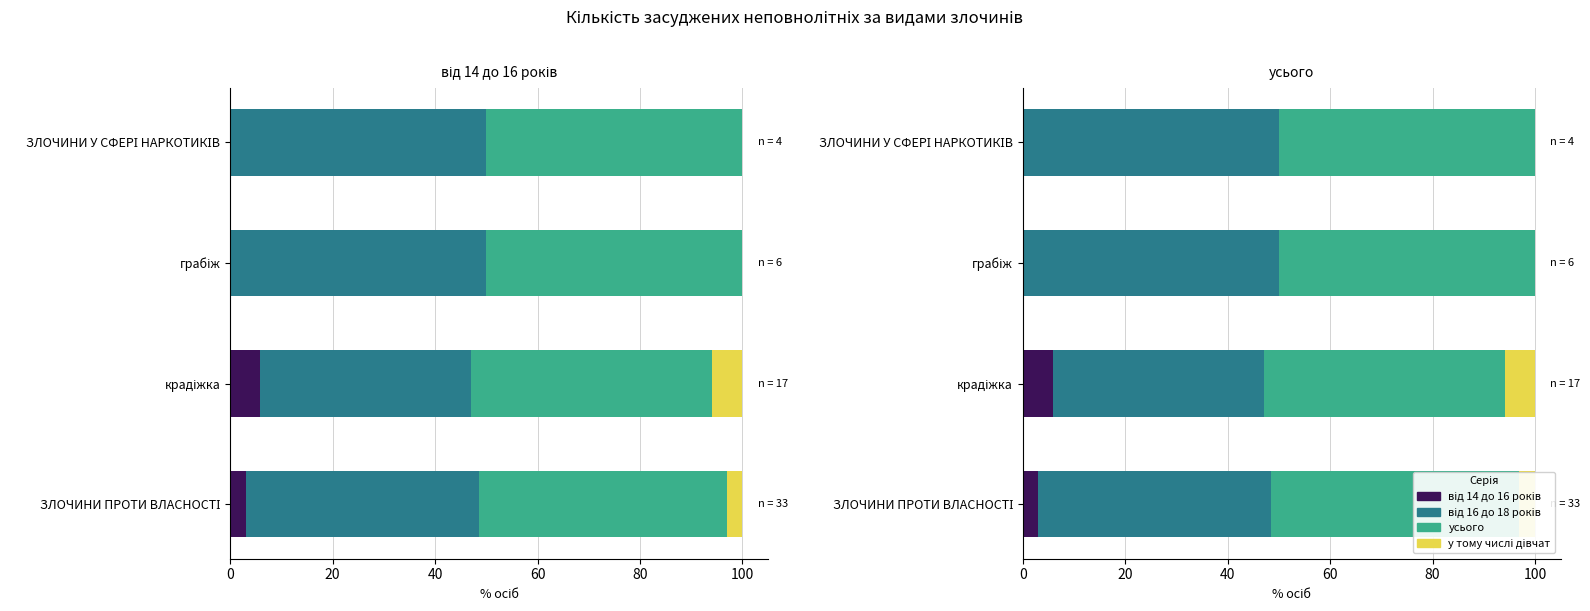

What are all the series names shown in the legend?

від 14 до 16 років, від 16 до 18 років, усього, у тому числі дівчат